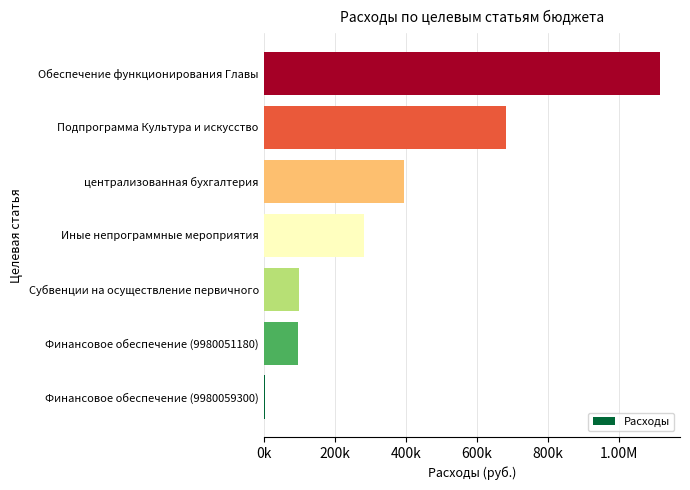

Are the bars horizontal?

Yes